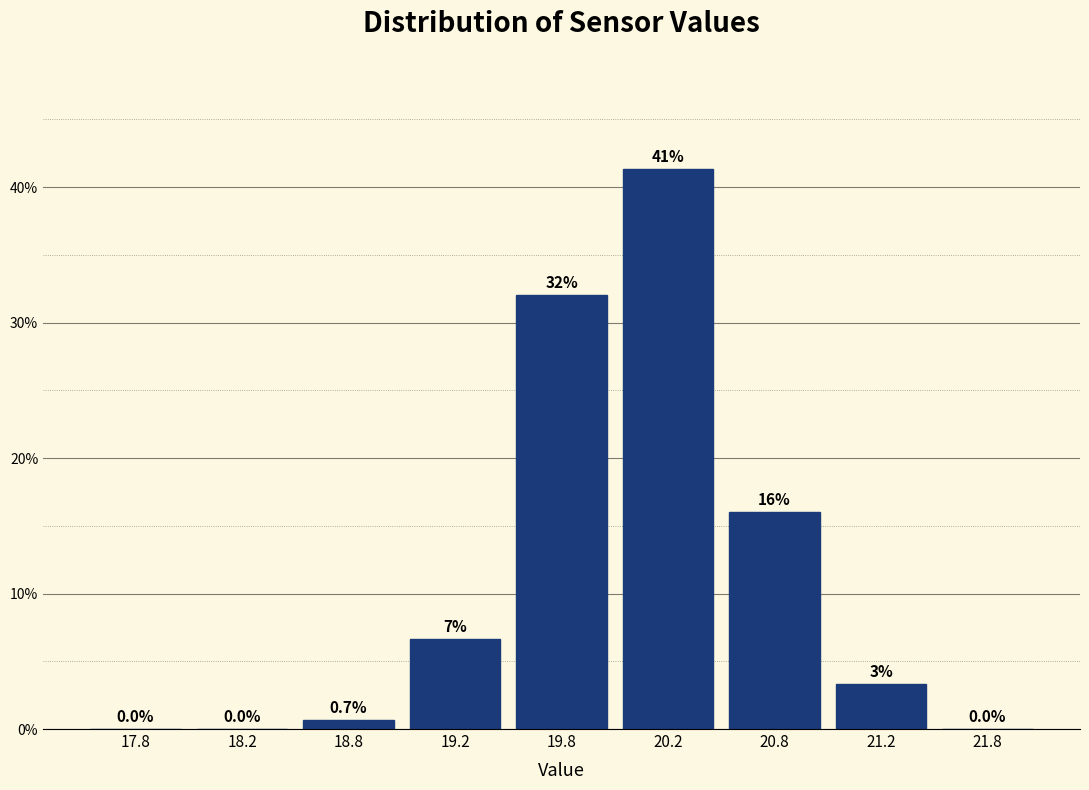

At which label is the value closest to 20?

20.8